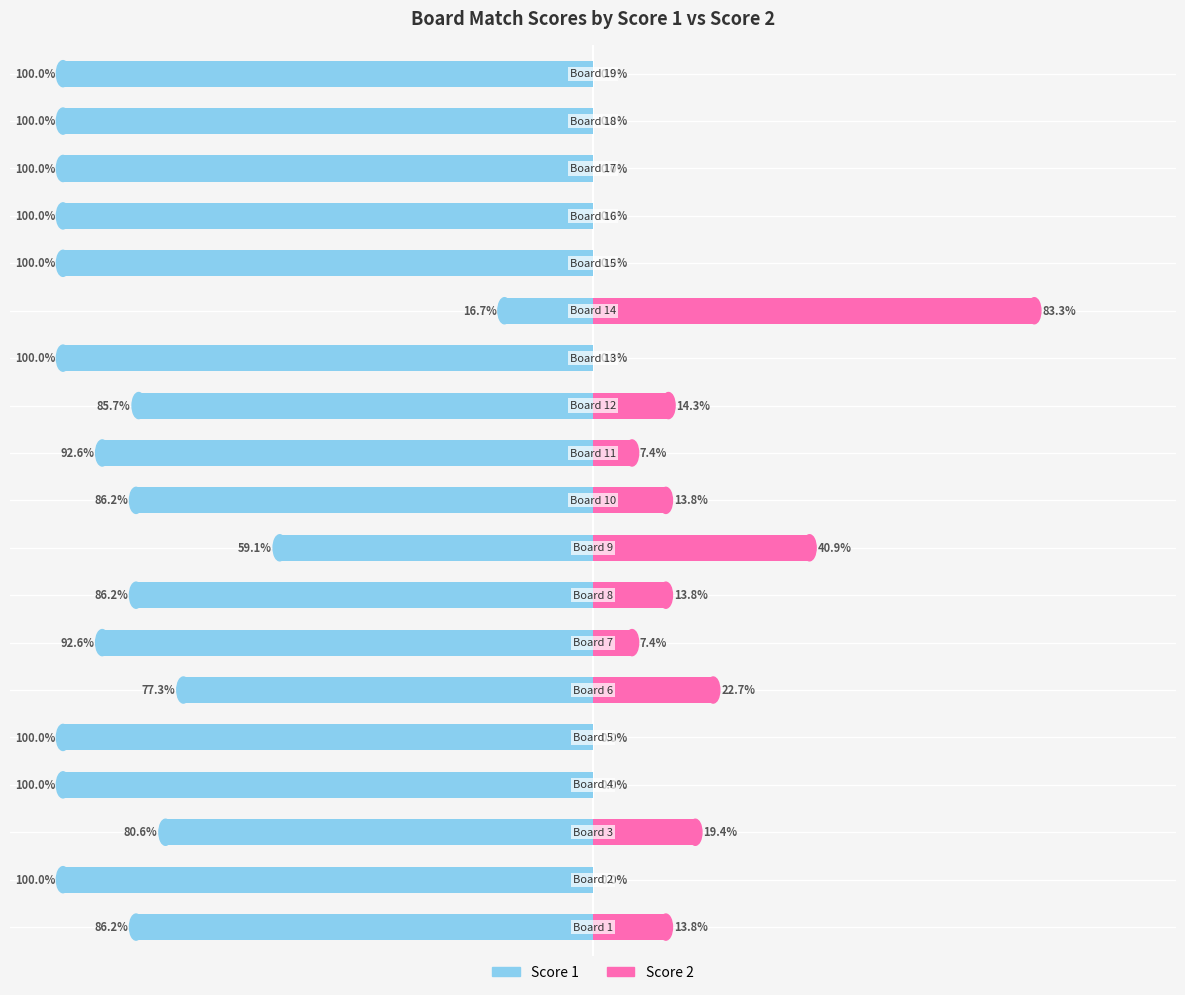

Reading right to left, what are all the values shown in this chart?

Score 1: -100.0	-100.0	-100.0	-100.0	-100.0	-16.7	-100.0	-85.7	-92.6	-86.2	-59.1	-86.2	-92.6	-77.3	-100.0	-100.0	-80.6	-100.0	-86.2
Score 2: 0.0	0.0	0.0	0.0	0.0	83.3	0.0	14.3	7.4	13.8	40.9	13.8	7.4	22.7	0.0	0.0	19.4	0.0	13.8